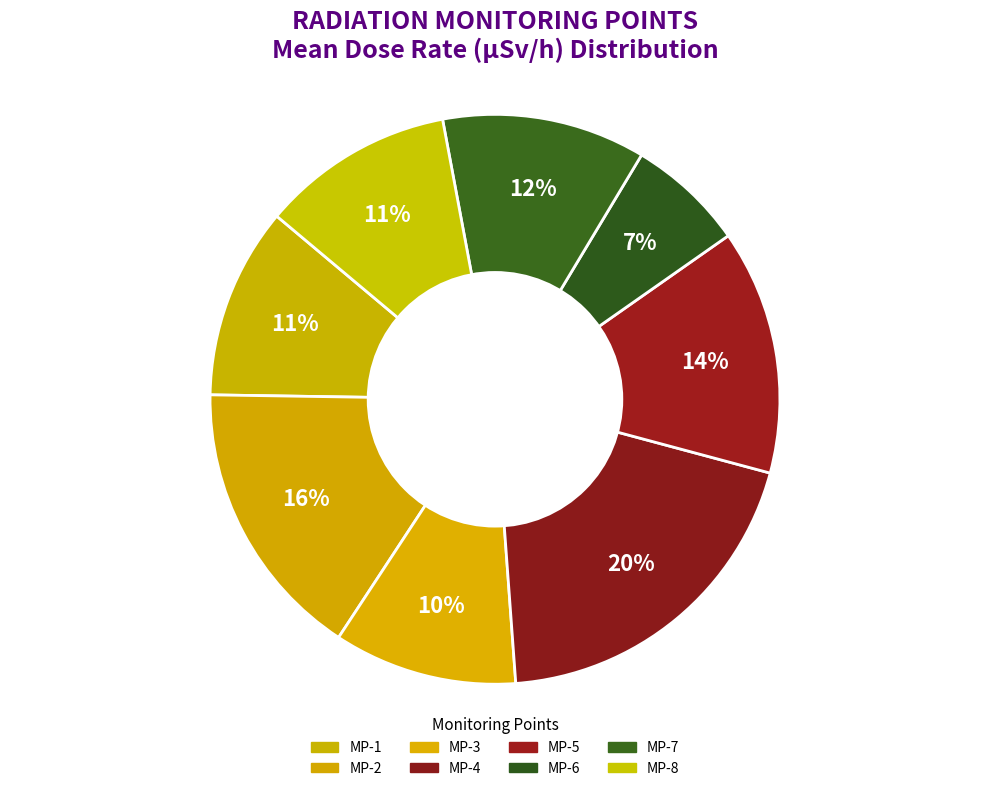

Is there a majority slice in this chart?

No